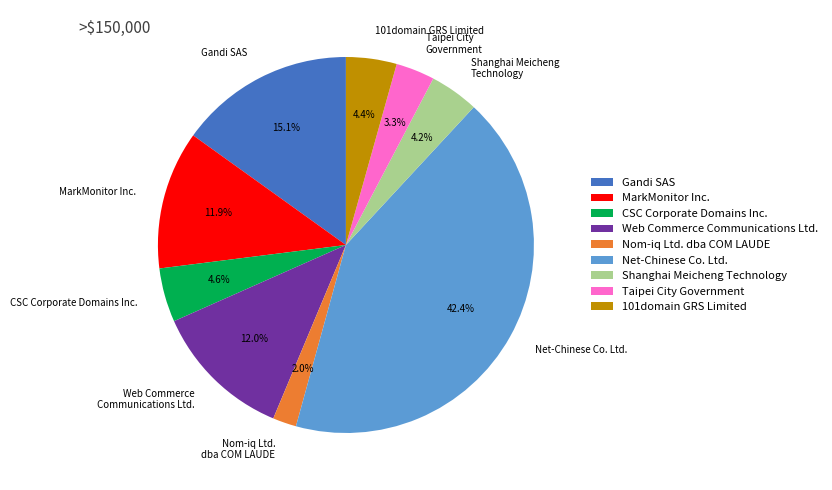

Is it true that Taipei City Government is 17% of the pie?

False